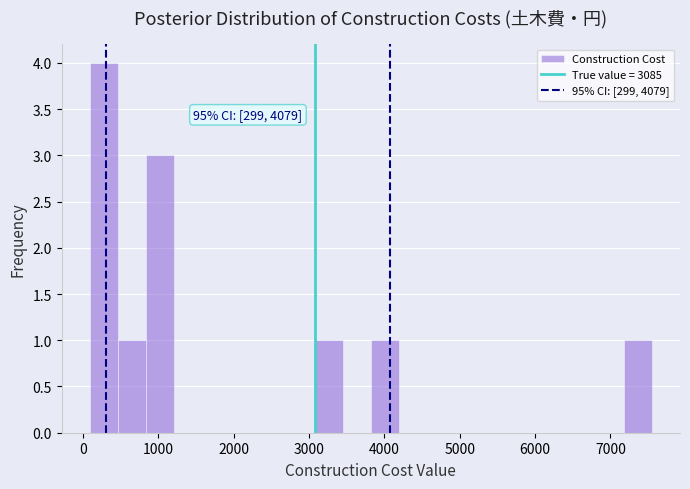

Around what value on the x-axis is the tallest bar? Give the approximate position of its centre, as read against the axis.

300